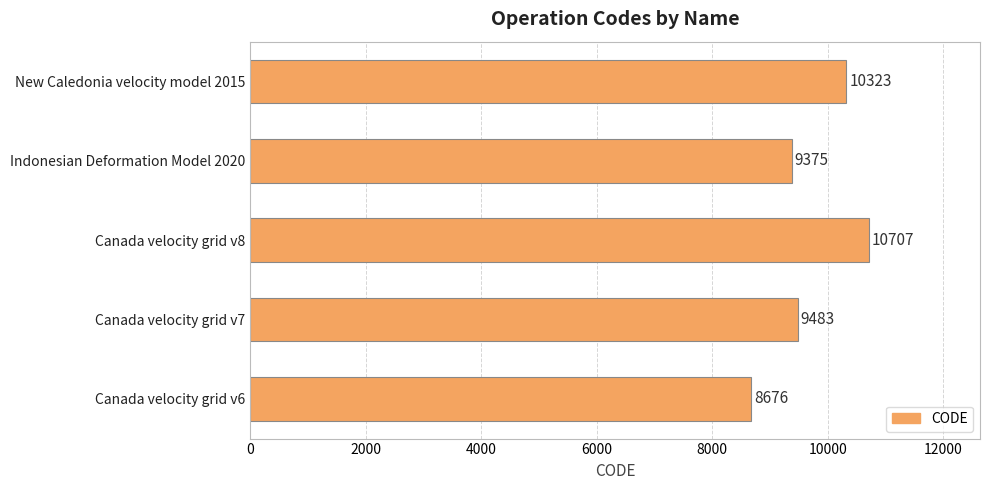

Where is the data nearest to the value 9691?

Canada velocity grid v7